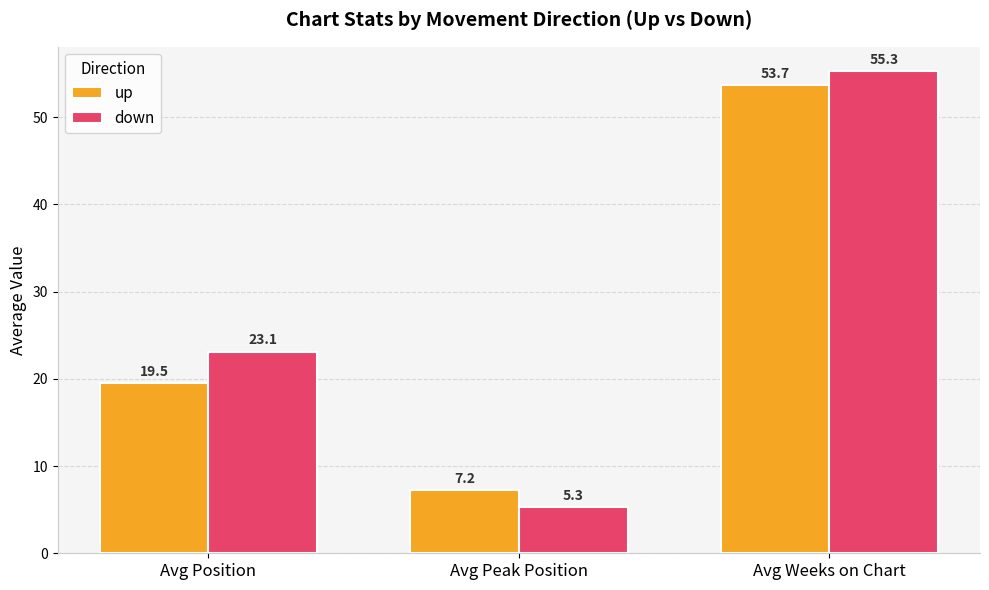

Rank the series by their average value, from lowest to highest.

up, down